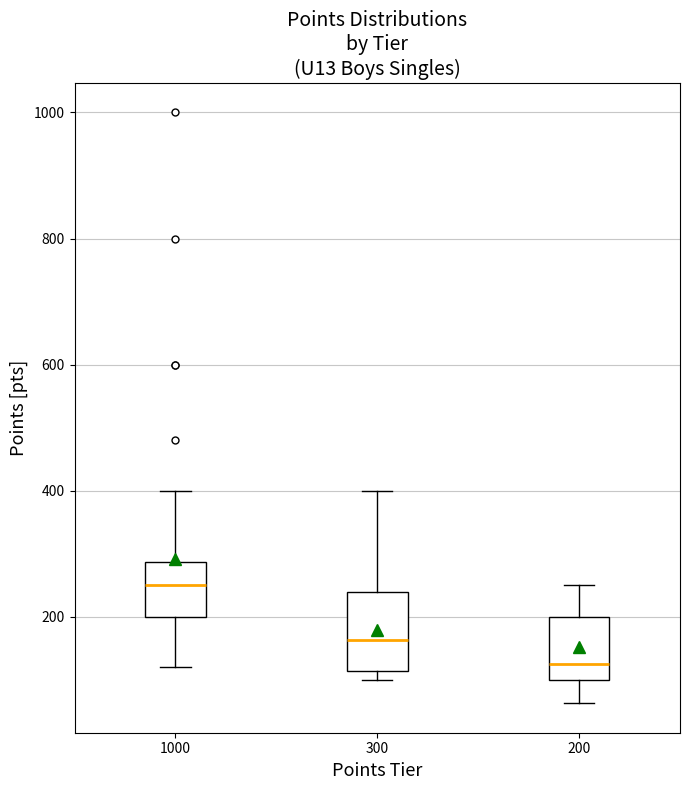

Reading left to right, transcribe this box plot: for each box, give where its median line is, the range the box spans, and where its two whiskers end, as read against the y-axis. The values are not printed on the chart, so give them approximately, as read against the axis.

1000: median 260, box 200 to 280, whiskers 120 to 400
300: median 160, box 120 to 240, whiskers 100 to 400
200: median 120, box 100 to 200, whiskers 60 to 260